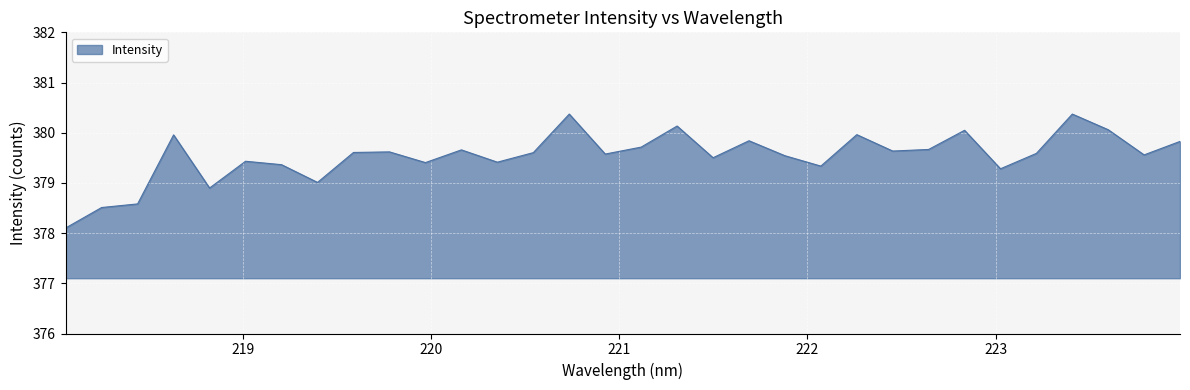

What is the minimum value shown in the chart?

378.1